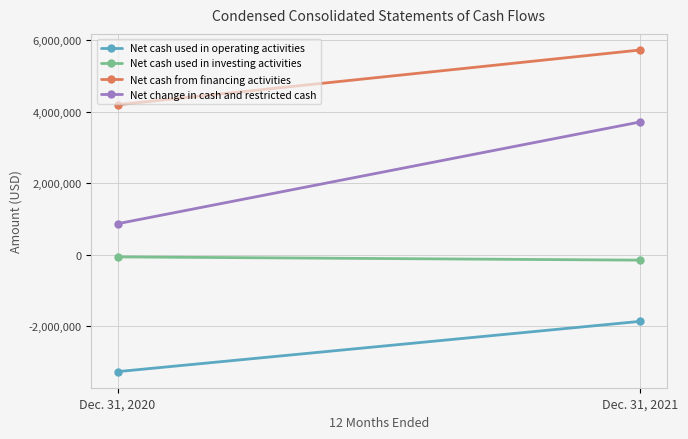

The value of Net cash from financing activities at Dec. 31, 2021 is 1990545. True or false?

False